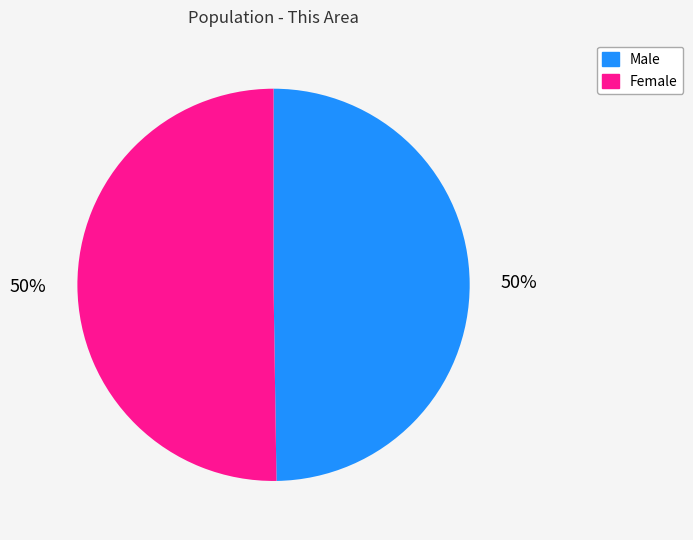

Count the number of slices in the pie.

2